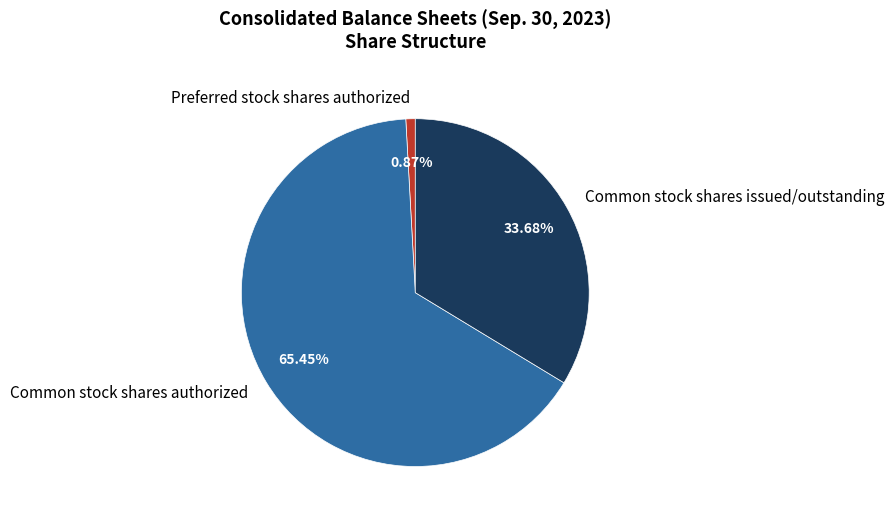

True or false: Preferred stock shares authorized accounts for 1% of the total.

True